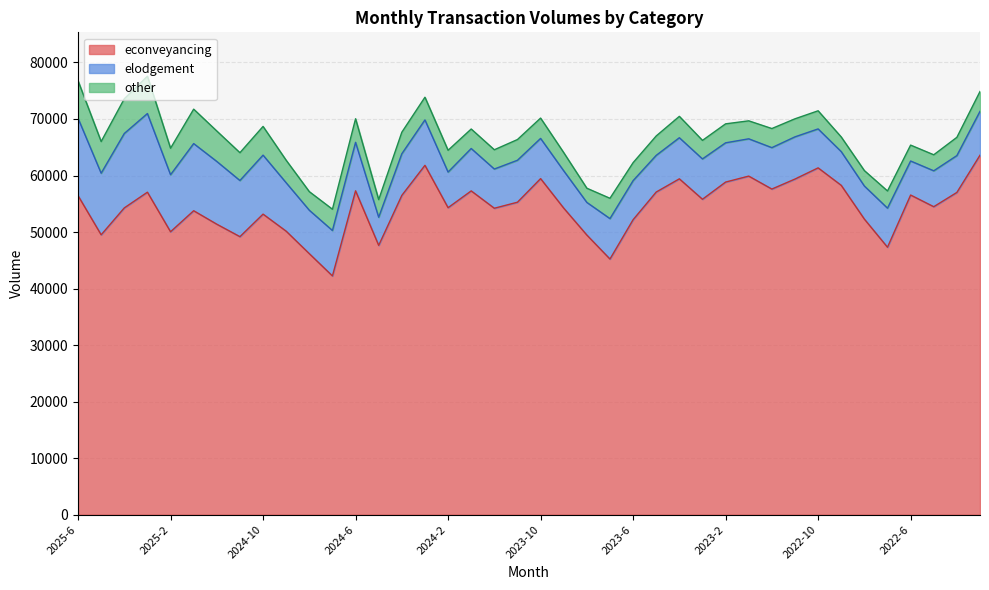

Does the chart have visible grid lines?

Yes